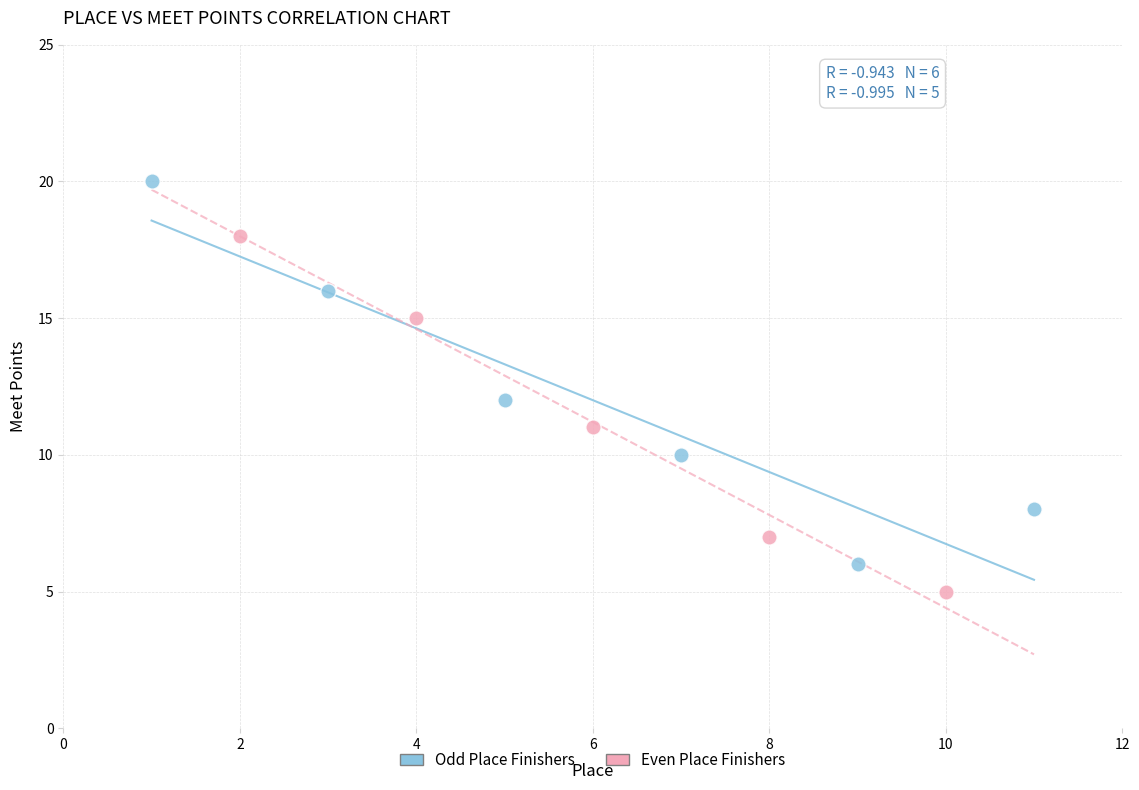

Which series reaches the maximum Y coordinate?

Odd Place Finishers